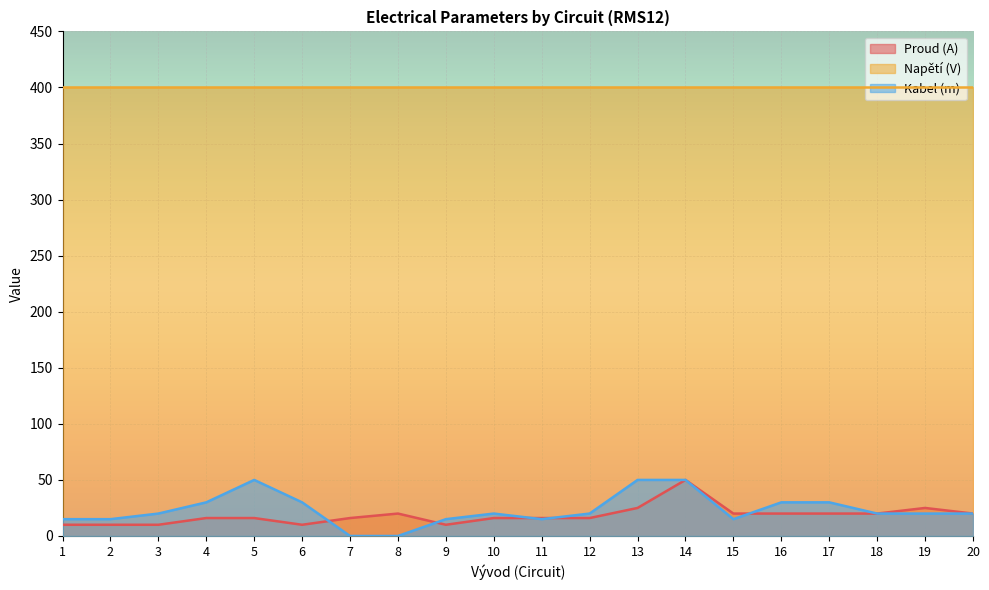

The Kabel (m) series shows 10 at 2. True or false?

False